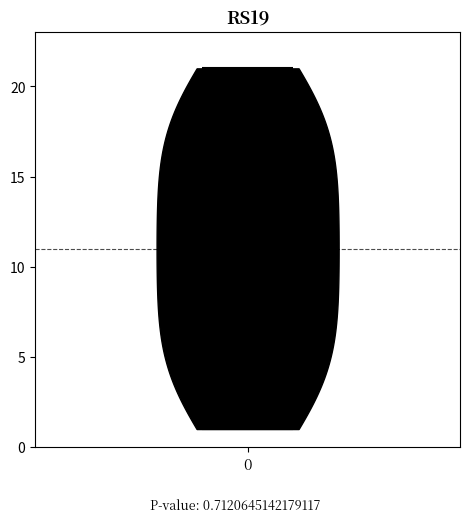

What is the lowest point the violin at x = 0 reaches on the y-axis? The values are not printed on the chart, so give them approximately, as read against the axis.

1